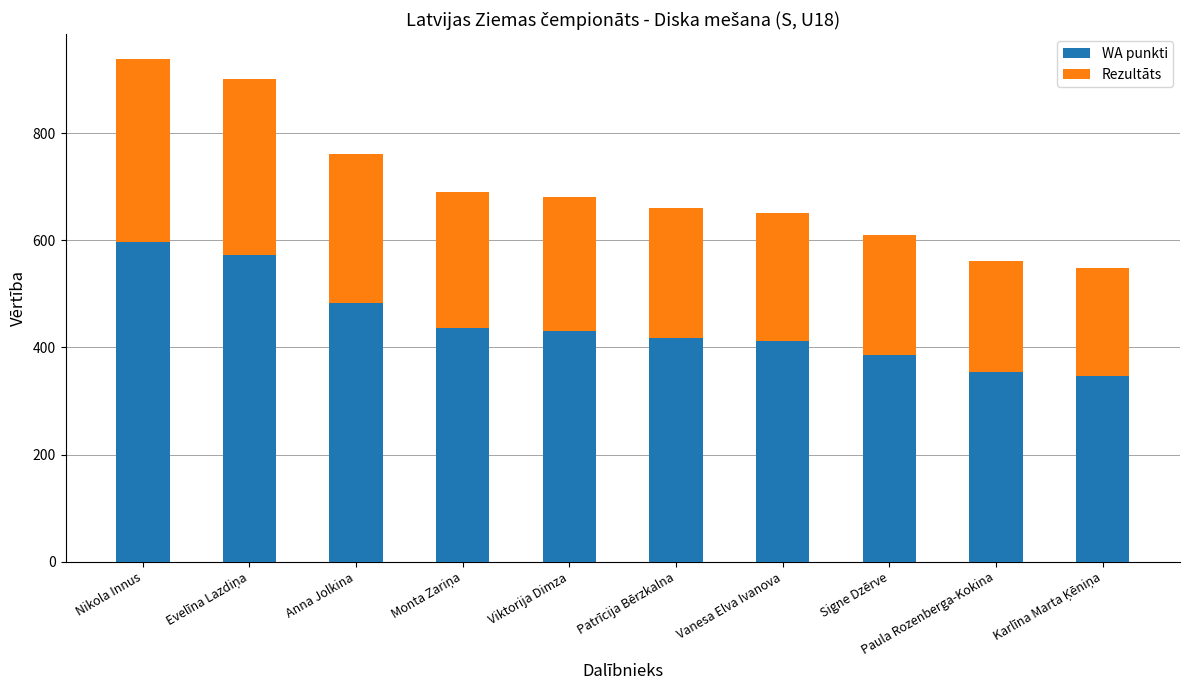

What is the total value across all series at Paula Rozenberga-Kokina?

561.4